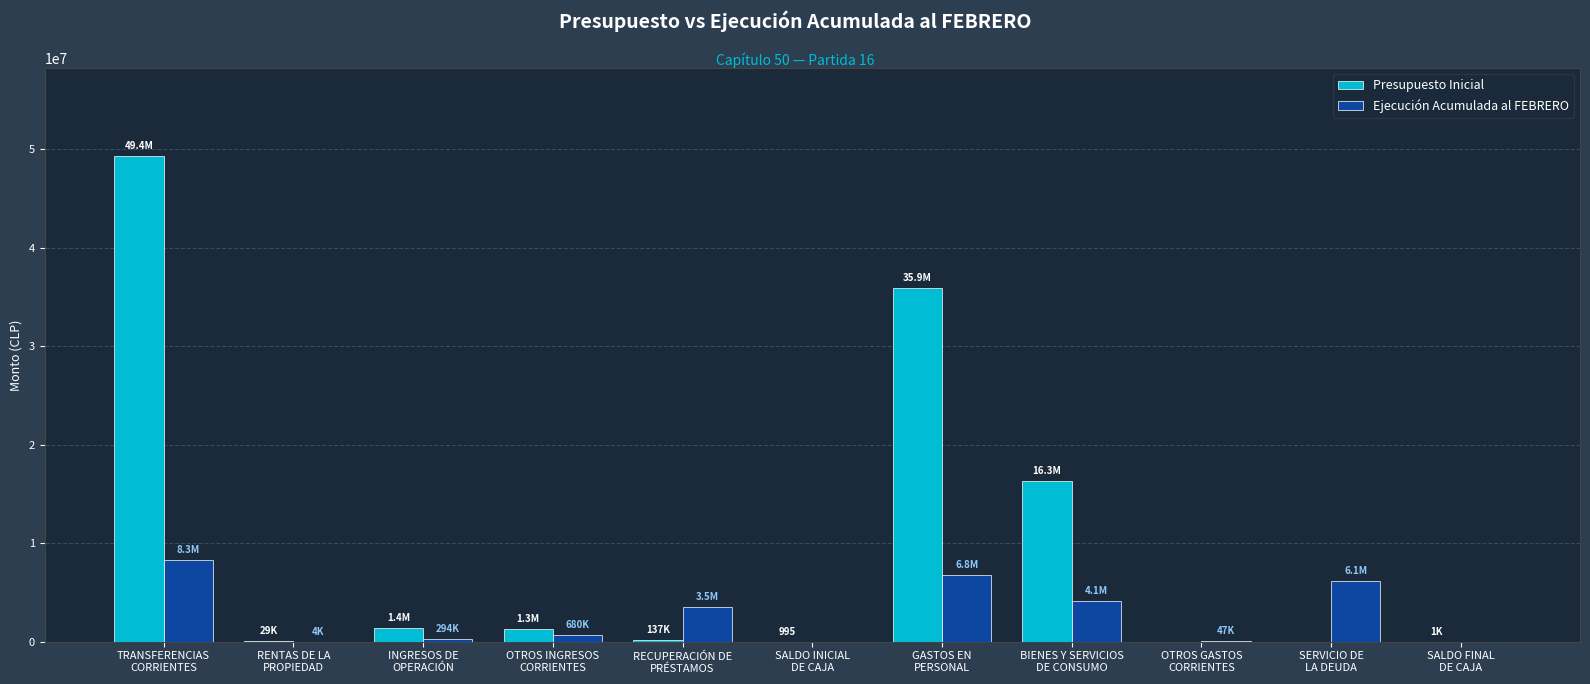

What is the sum of all Ejecución Acumulada al FEBRERO values?

29854961